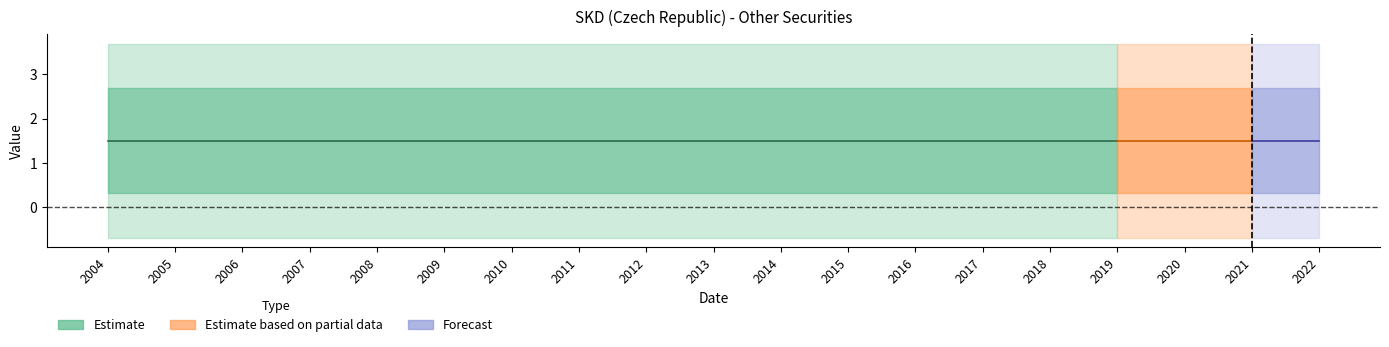

True or false: DECIMALS has more than 0 points higher than both neighbors.

False